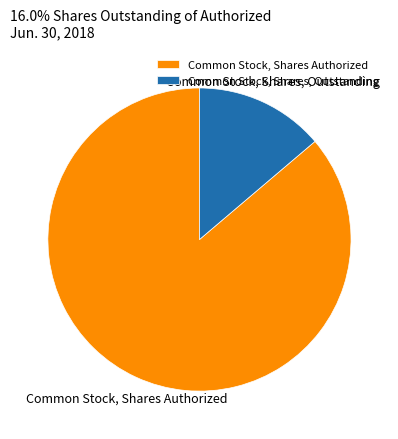

Does any single category account for the majority?

Yes